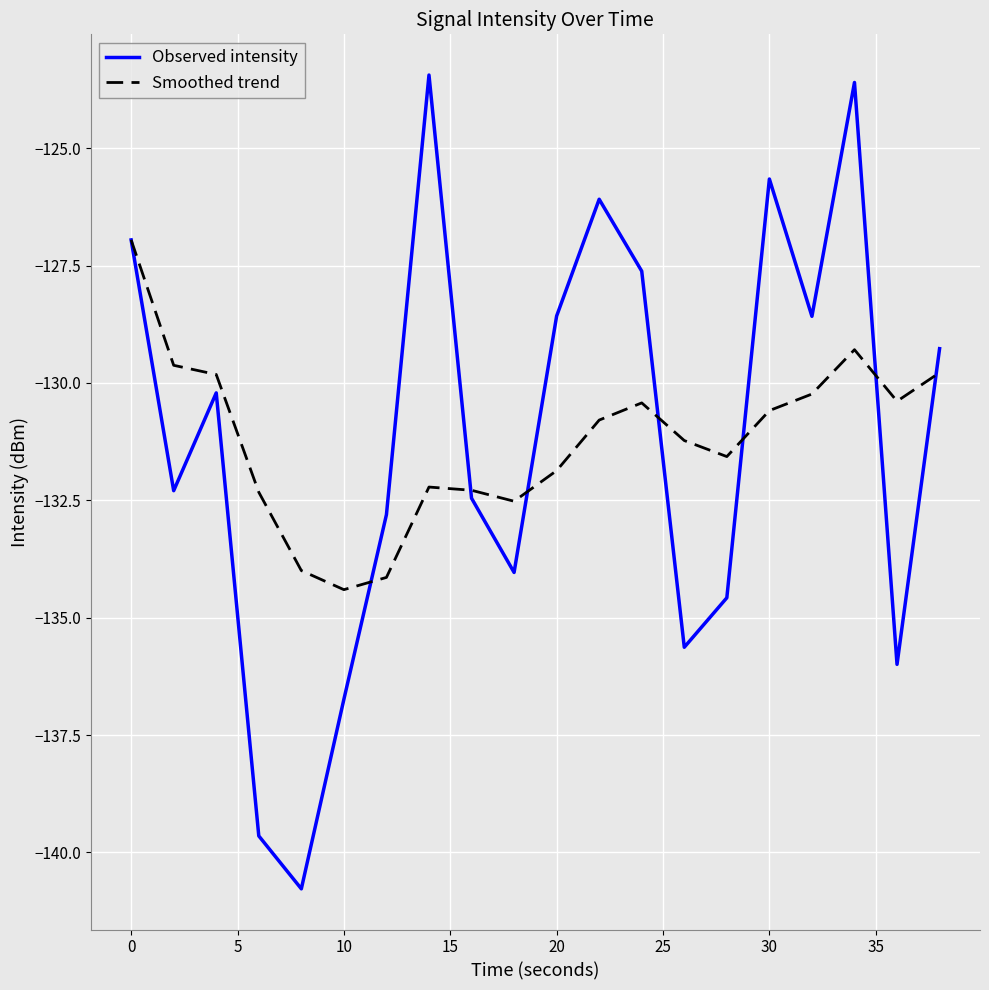

What is the average value of the Observed intensity series?

-131.2